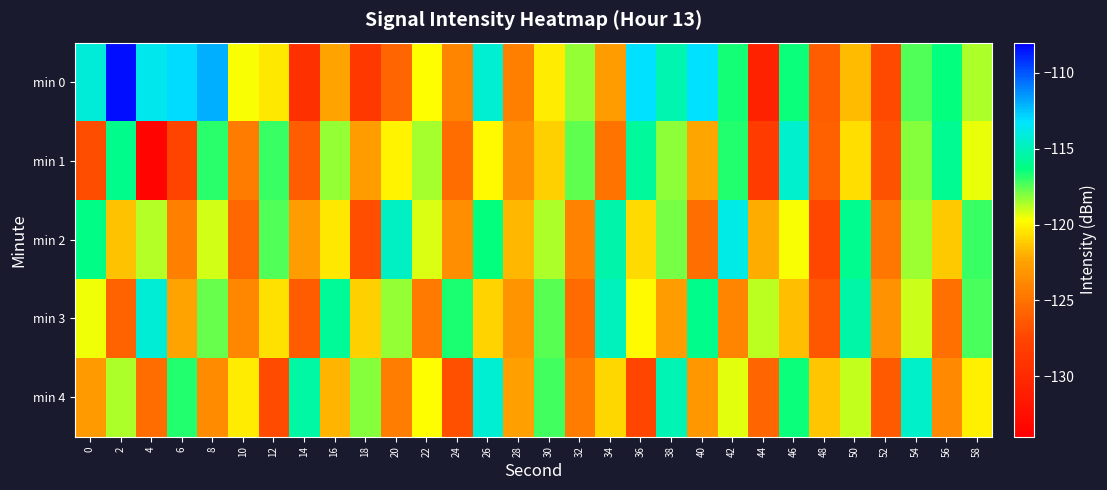

Which label corresponds to the largest value in the chart?

2